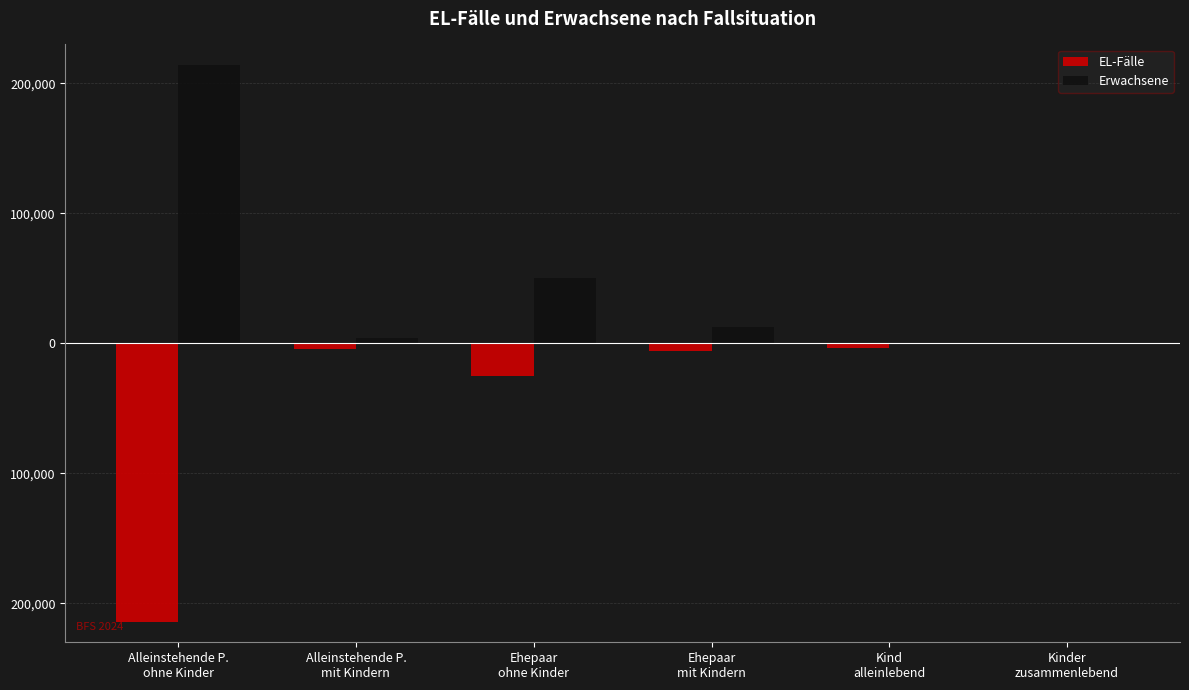

Does the chart contain stacked bars?

No